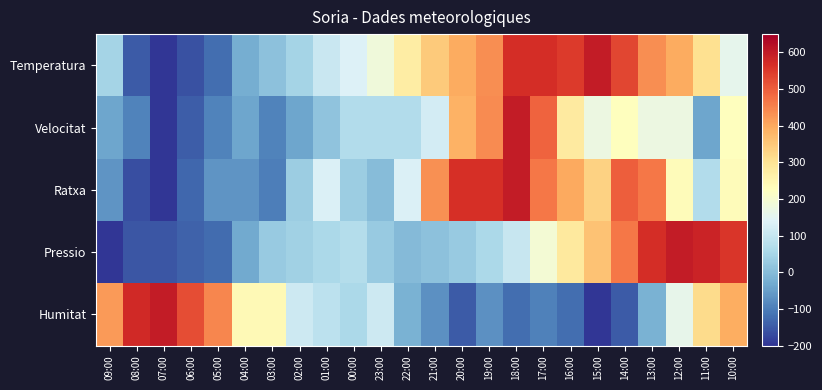

Which series has the largest total across all categories?

Temperatura